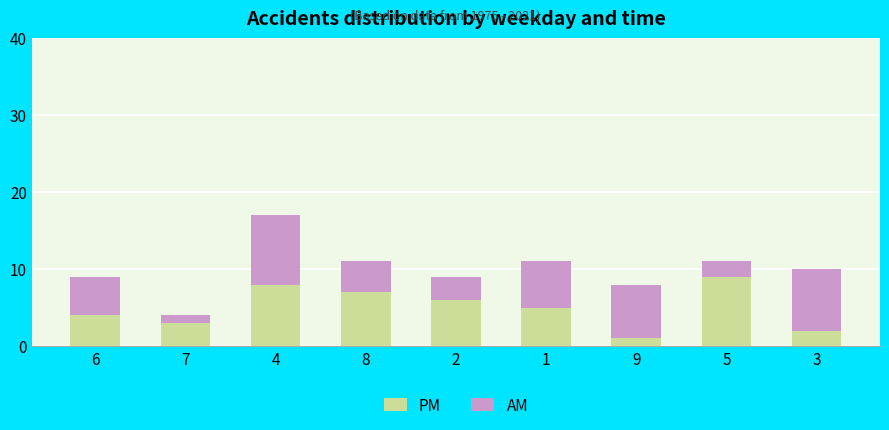

What are all the series names shown in the legend?

PM, AM